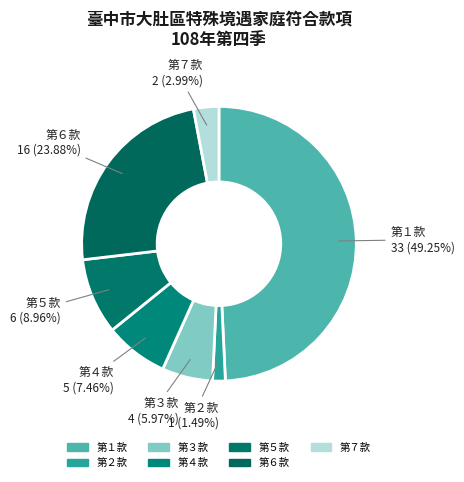

Which slice is the smallest?

第２款